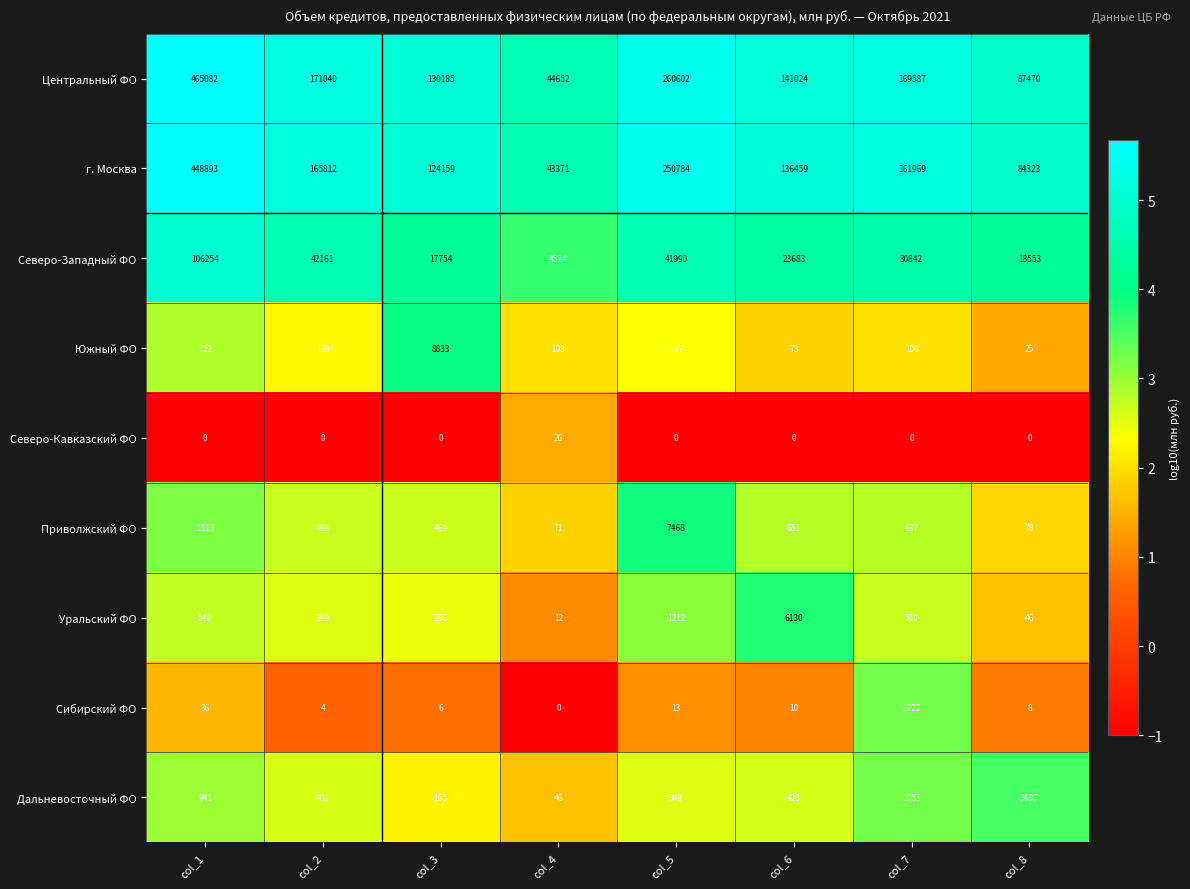

True or false: Приволжский ФО has a value of 71 at col_4.

True